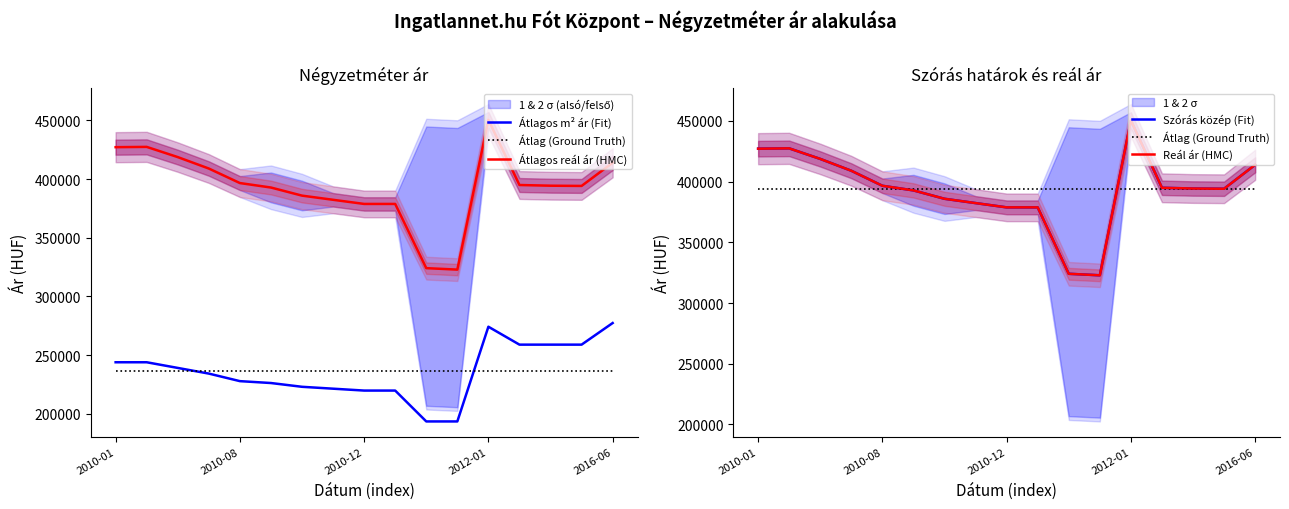

Is the value of Szórás közép (Fit) at 2010-08 greater than the value of Átlag (Ground Truth) at 2010-08?

Yes